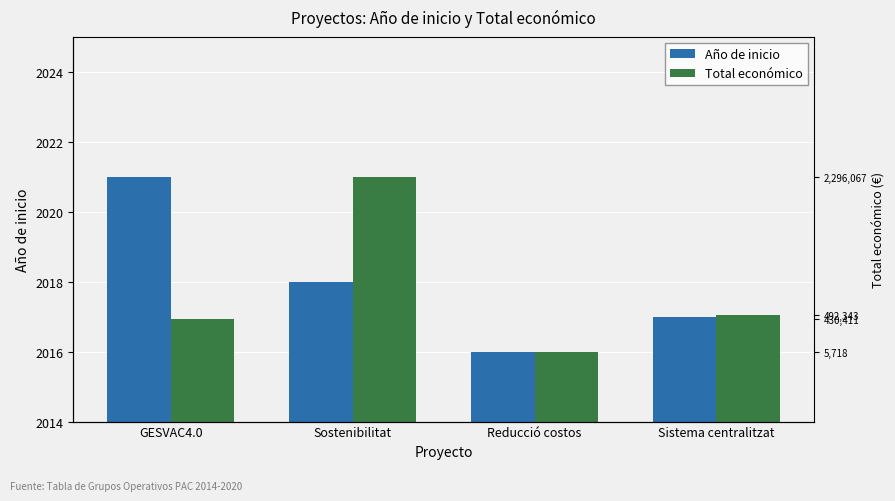

Which has a higher value, Sostenibilitat or Reducció costos?

Sostenibilitat